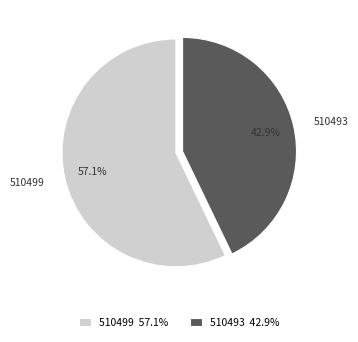

Count the number of slices in the pie.

2